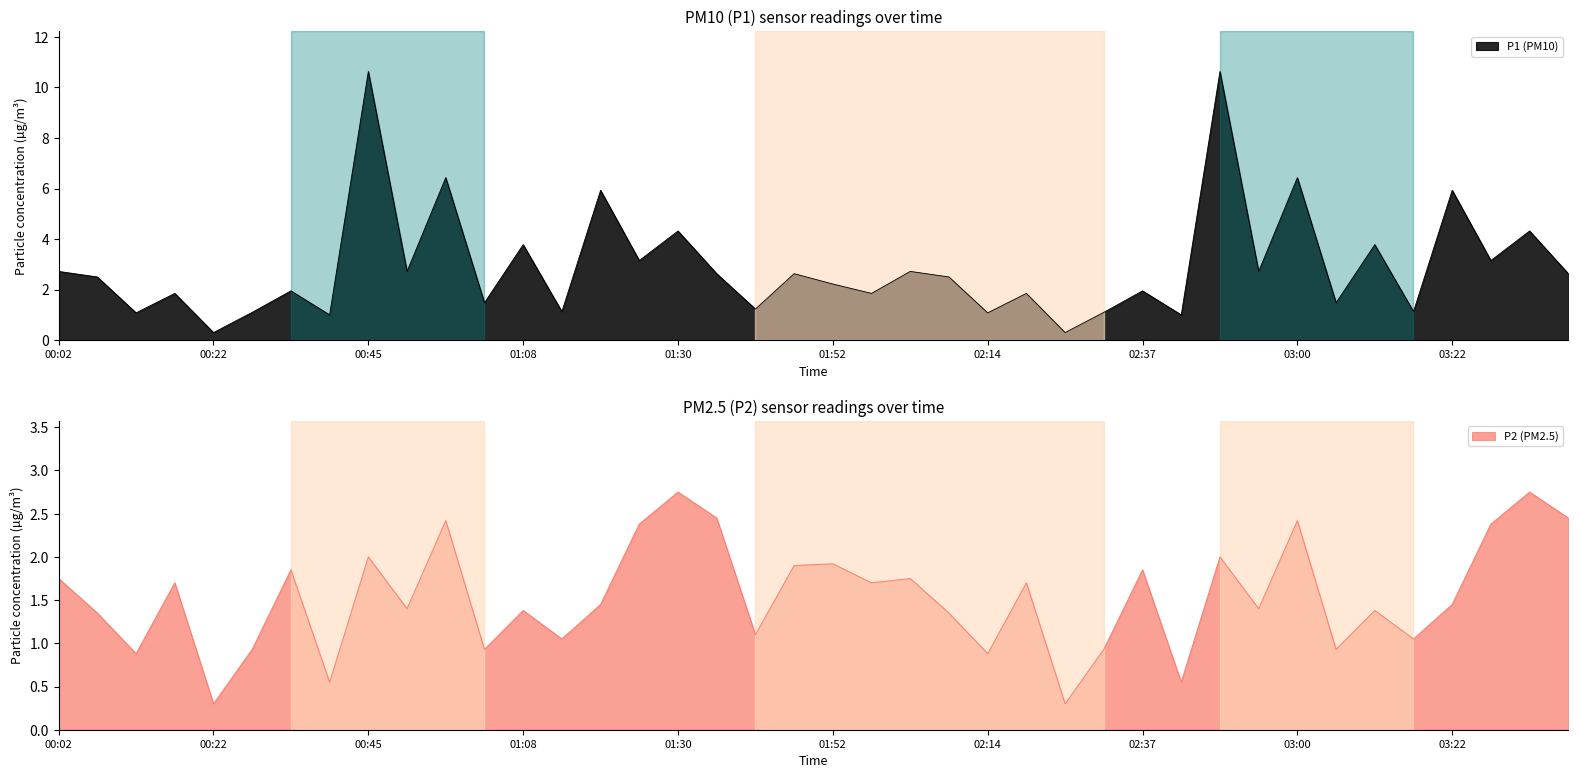

What is the minimum value for P1 (PM10)?

0.3